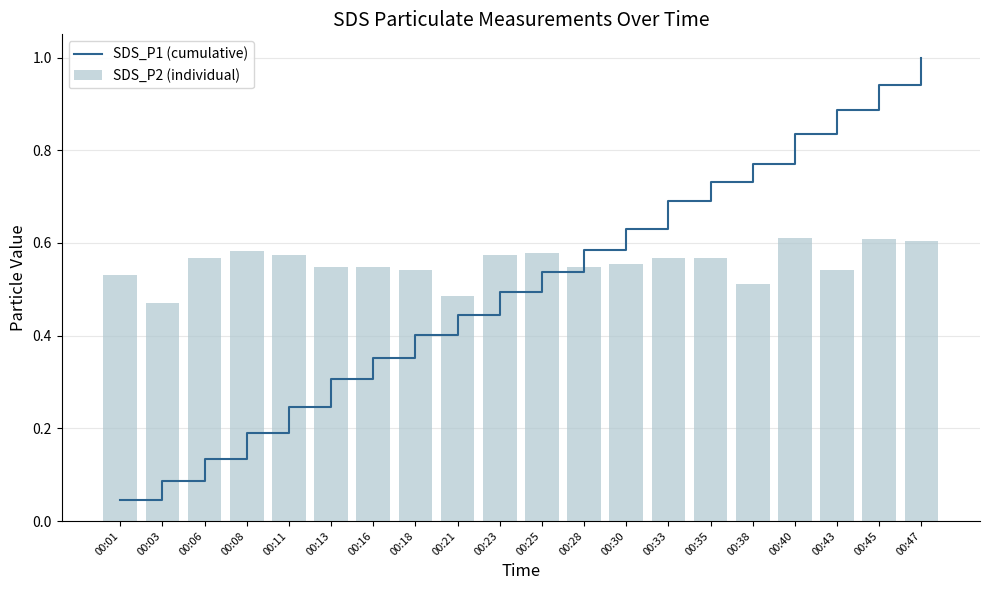

Count the number of categories in the chart.

20